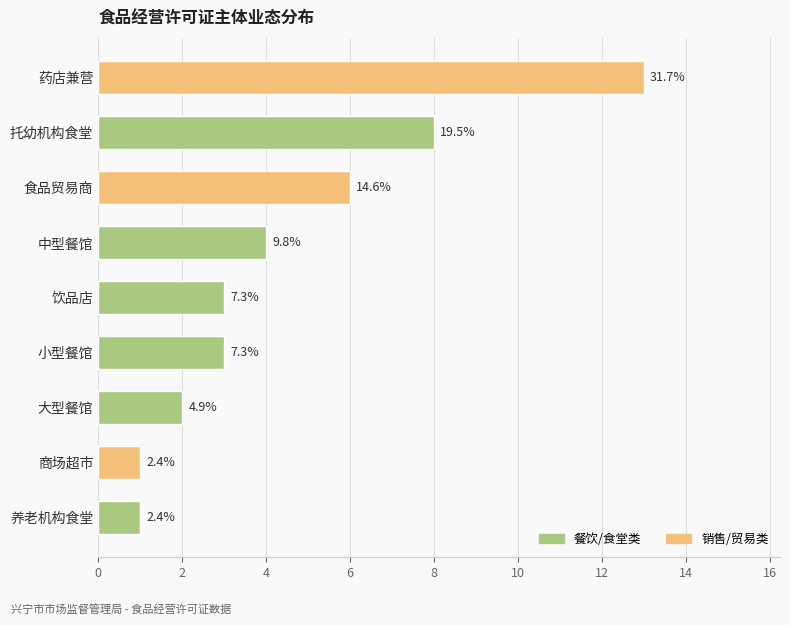

Are the bars horizontal?

Yes